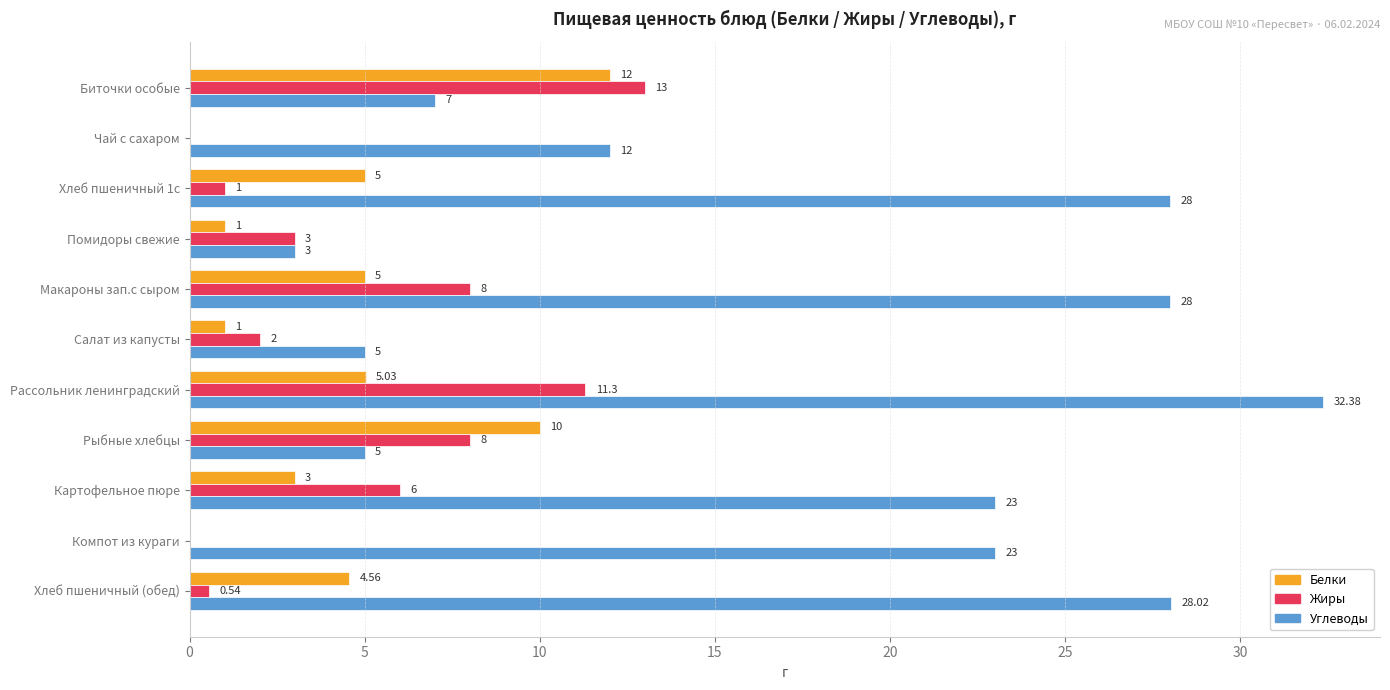

At which category is the sum across all series the highest?

Рассольник ленинградский